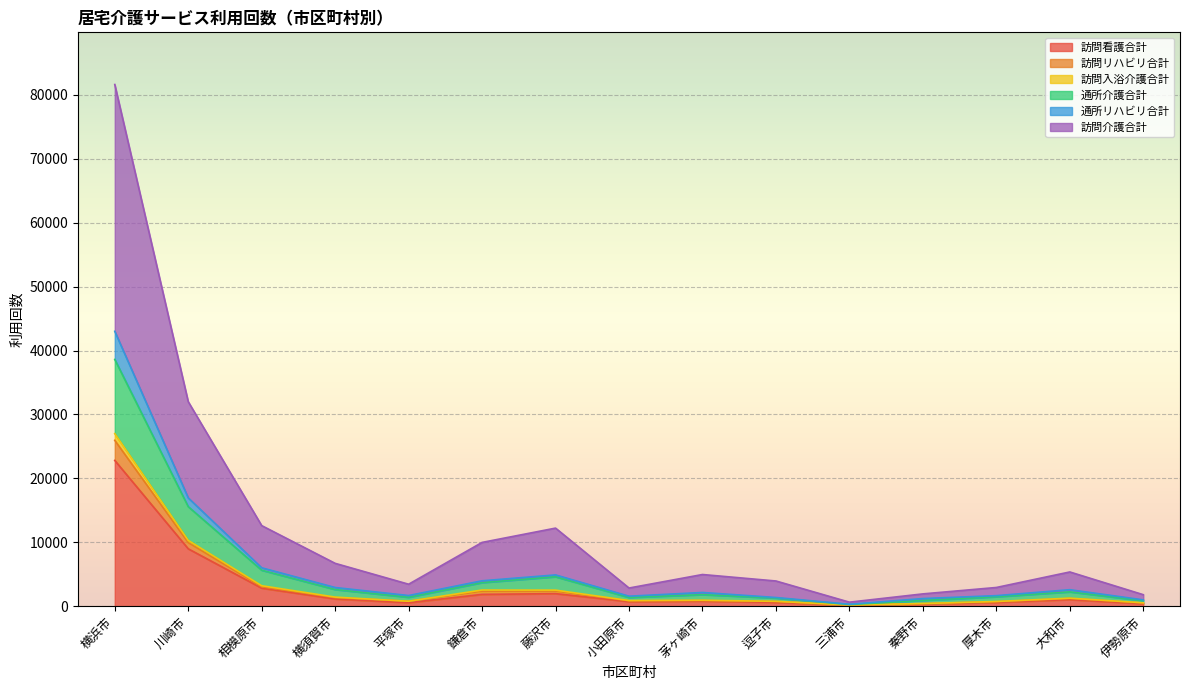

The value of 訪問看護合計 at 逗子市 is 585. True or false?

True